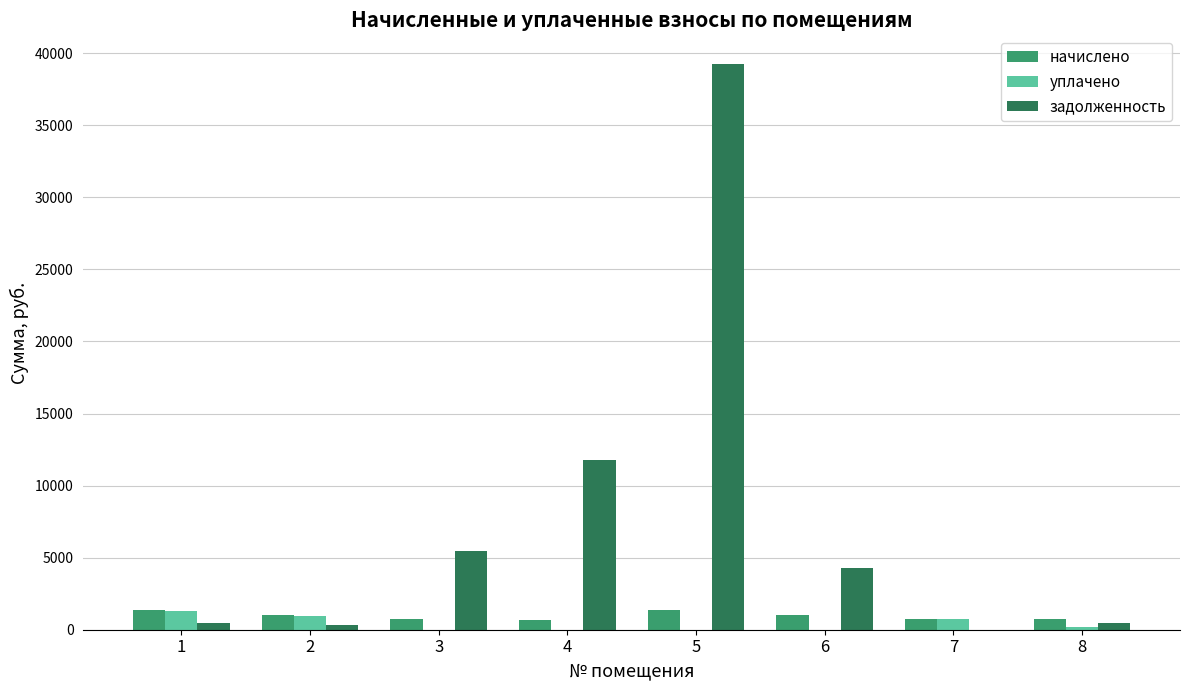

At which label does уплачено first exceed 215?

1